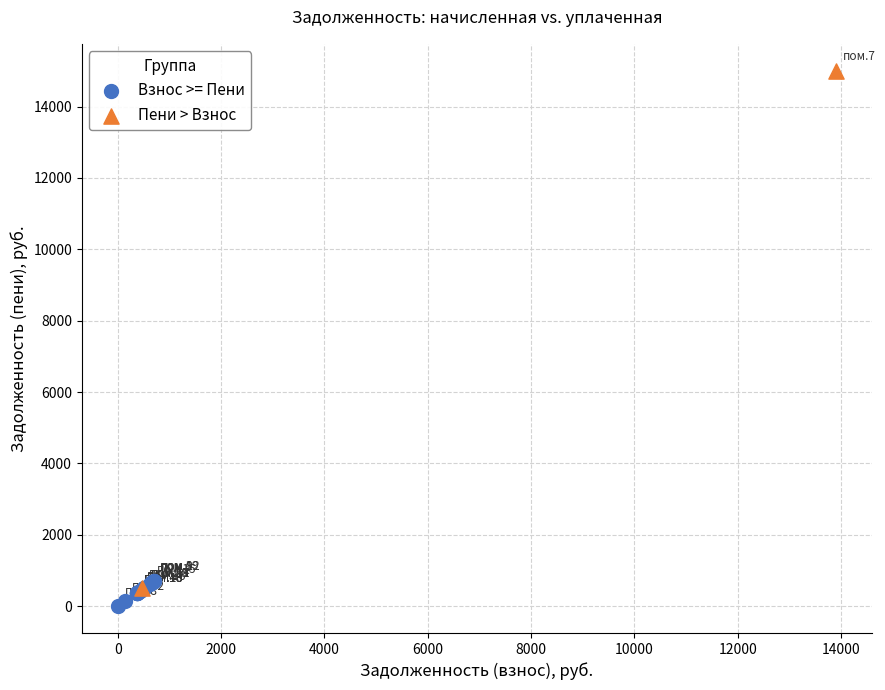

What are all the series names shown in the legend?

Взнос >= Пени, Пени > Взнос